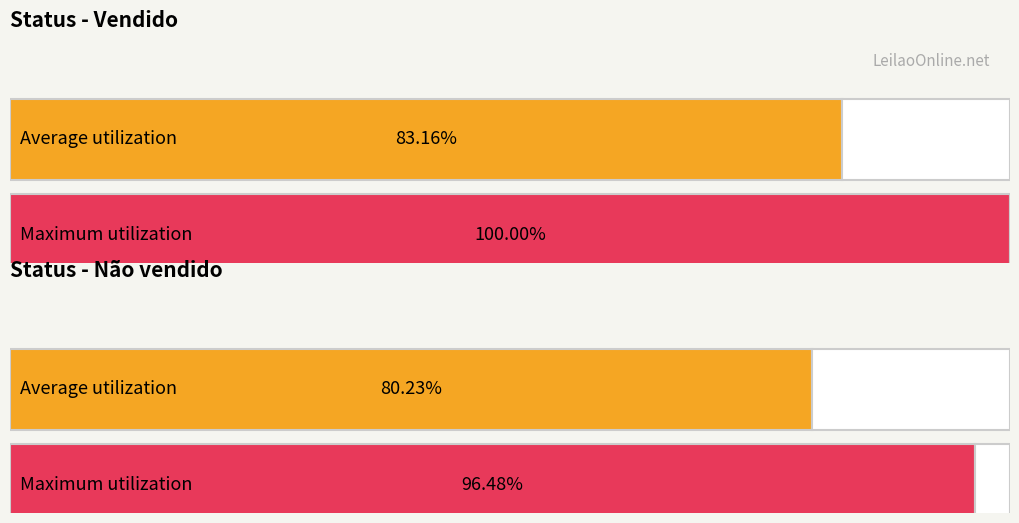

Are the bars horizontal?

Yes